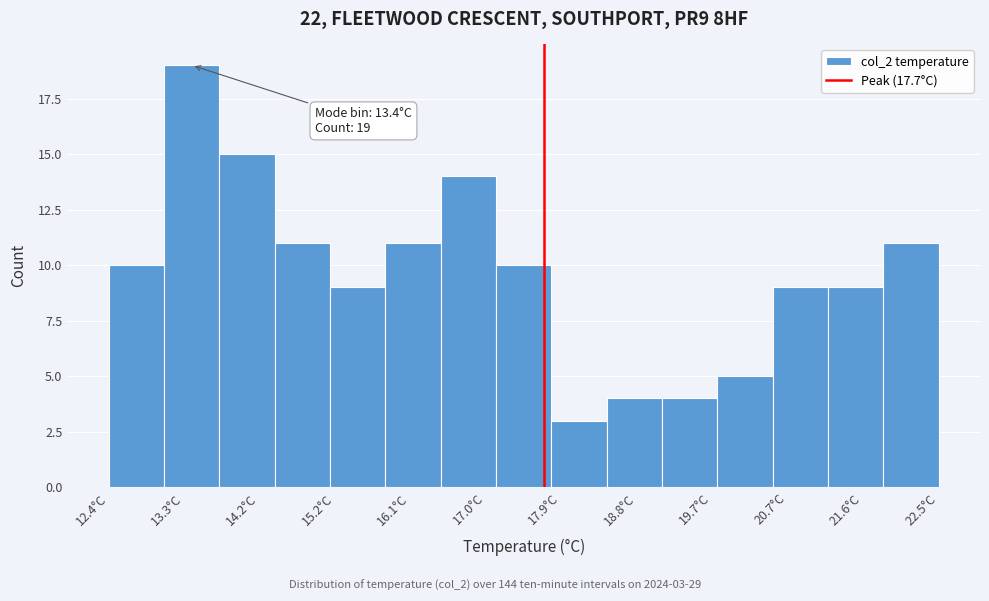

Which range on the x-axis has the tallest bar?

13.1 to 13.7